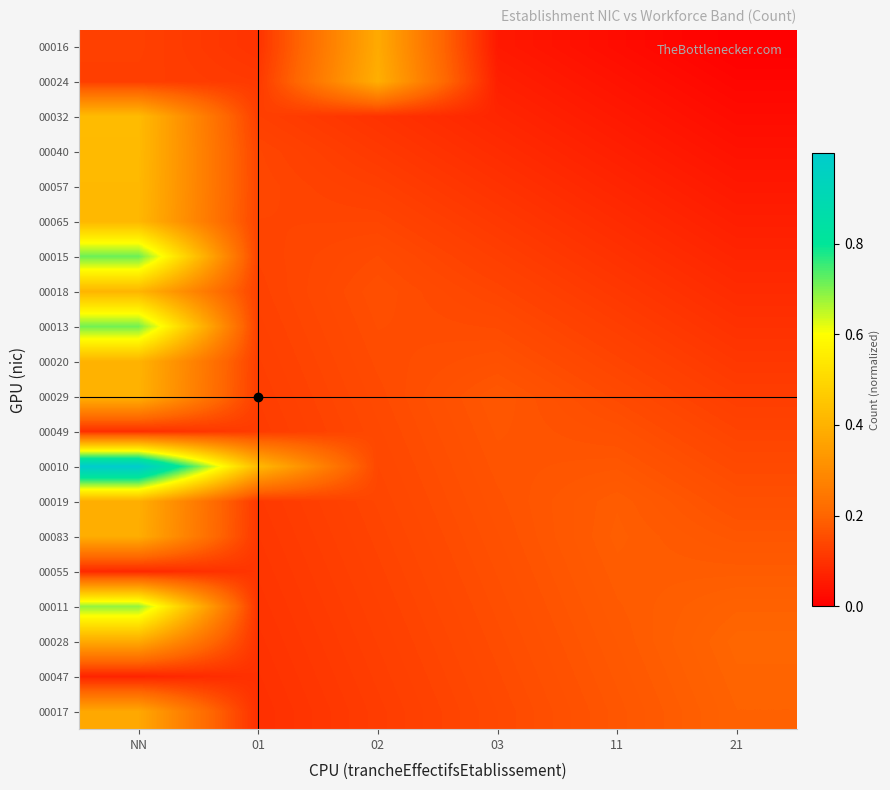

At which category is the sum across all series the highest?

NN